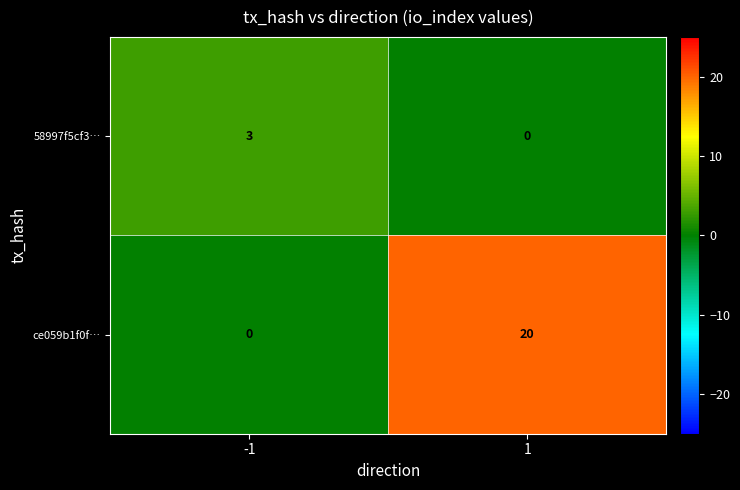

How many categories are shown in the chart?

2